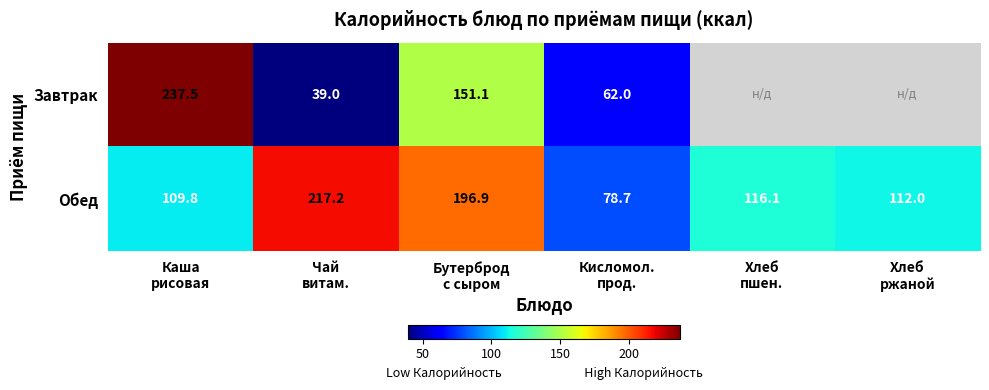

What is the spread (max minus min) of values at Каша
рисовая?

127.7